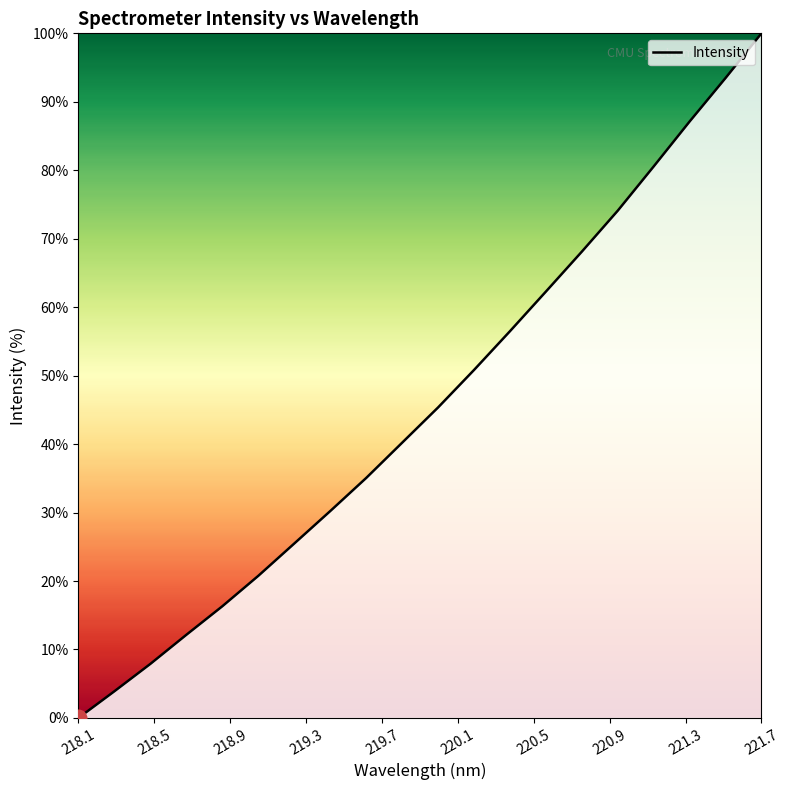

What is the maximum value shown in the chart?

100.0